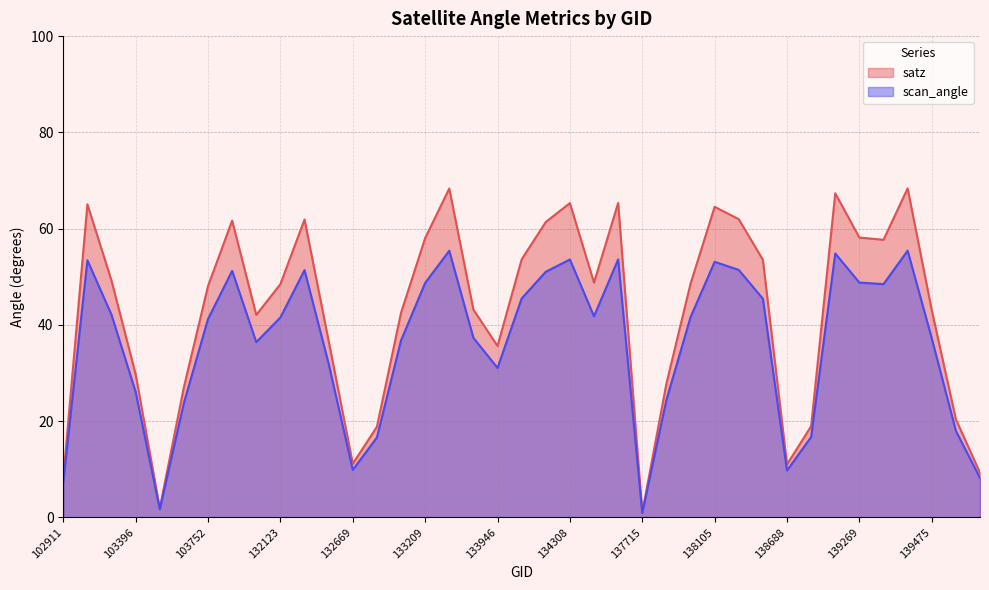

What value does the scan_angle series have at 139094?

54.8